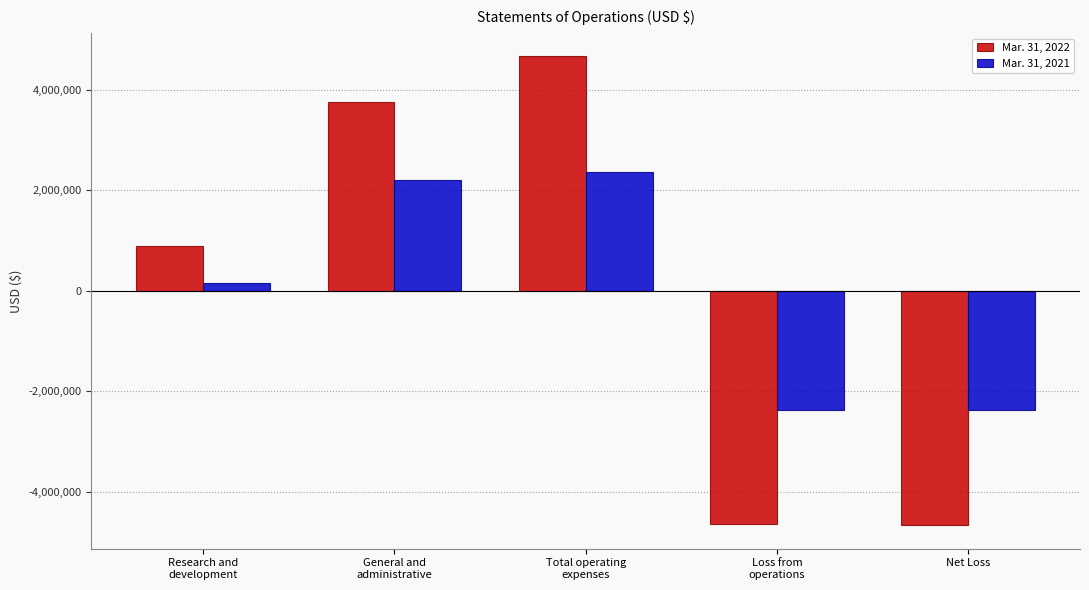

What is the maximum value shown in the chart?

4660456